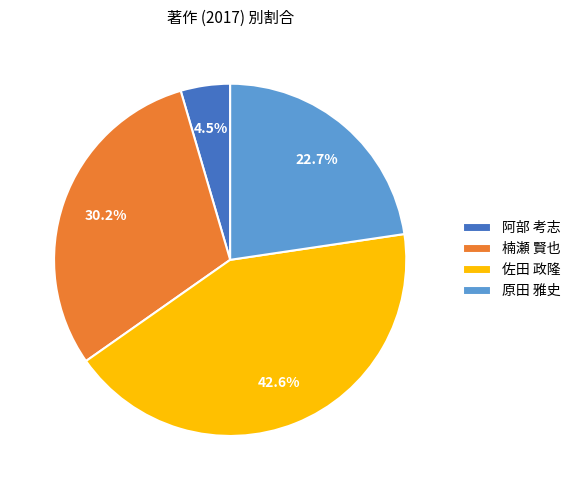

Between 楠瀬 賢也 and 佐田 政隆, which is larger?

佐田 政隆